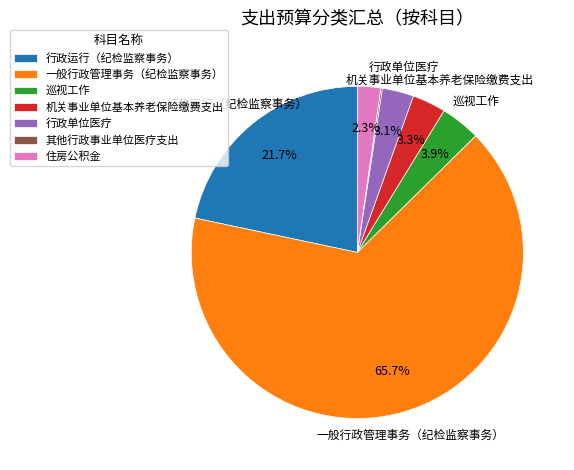

What portion of the pie excludes 机关事业单位基本养老保险缴费支出?

96.7%